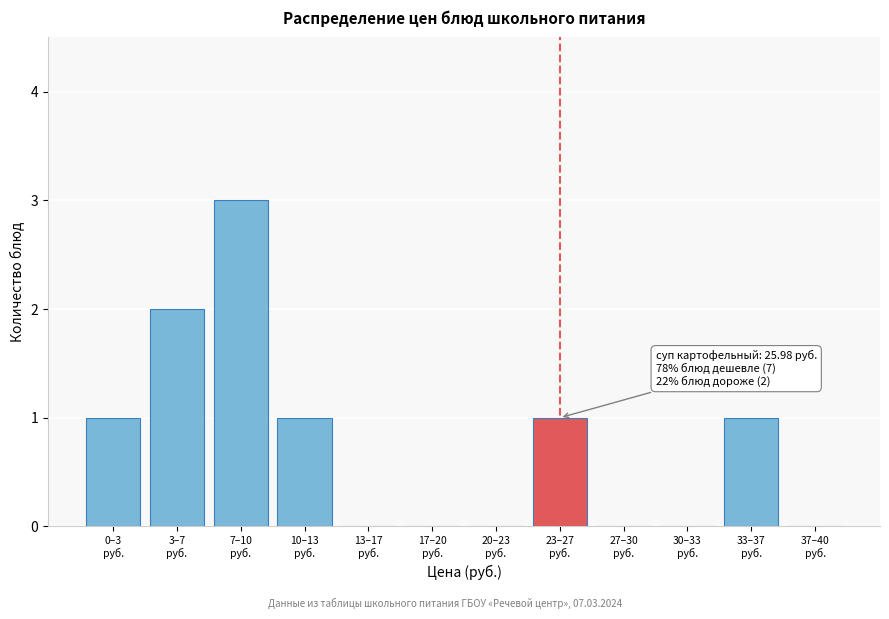

What is the greatest value displayed?

3